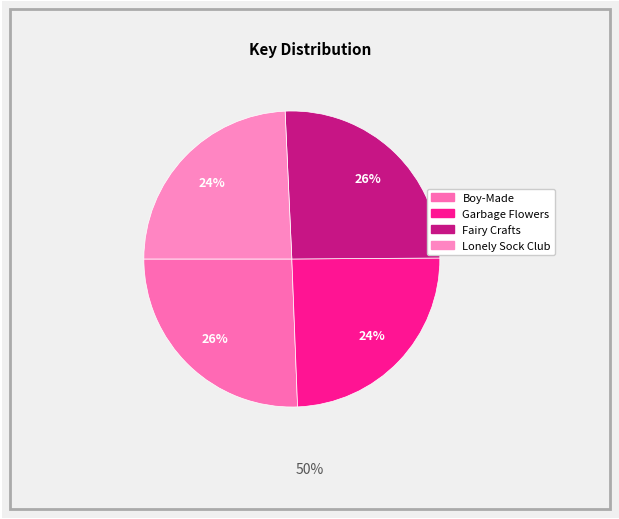

Is it true that Garbage Flowers is 24% of the pie?

True